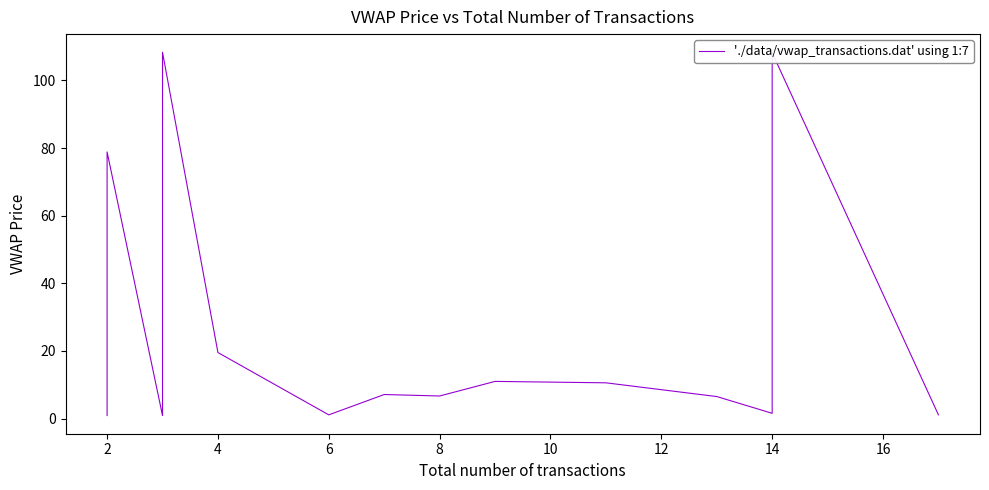

How many distinct data groups are displayed?

1